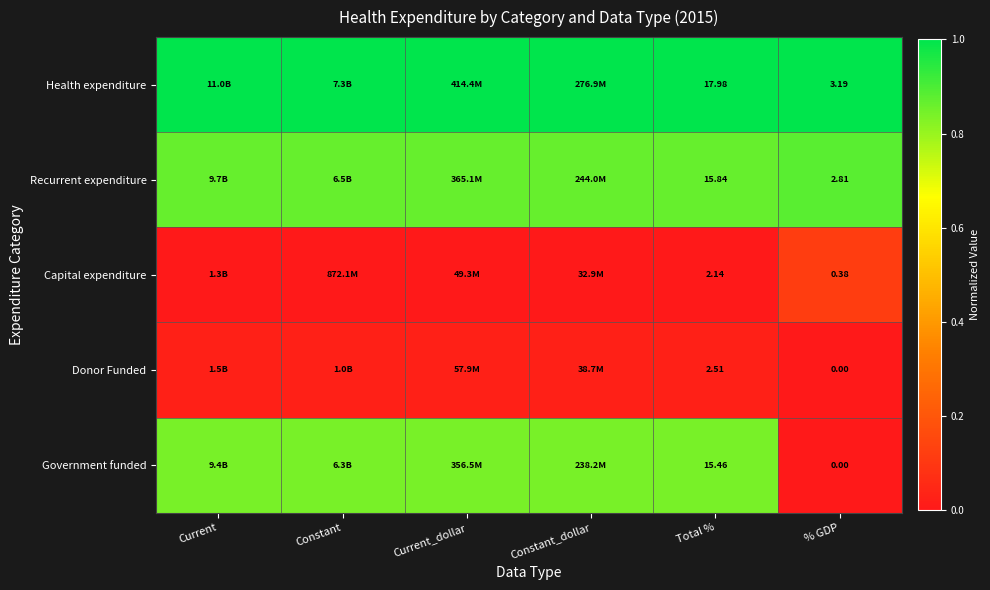

Which series changed the most between Total % and % GDP?

Government funded